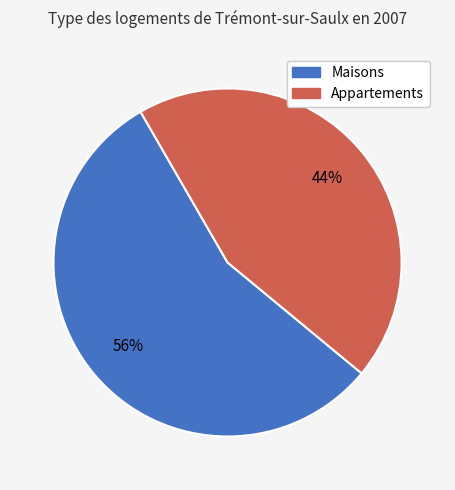

Does any single category account for the majority?

Yes